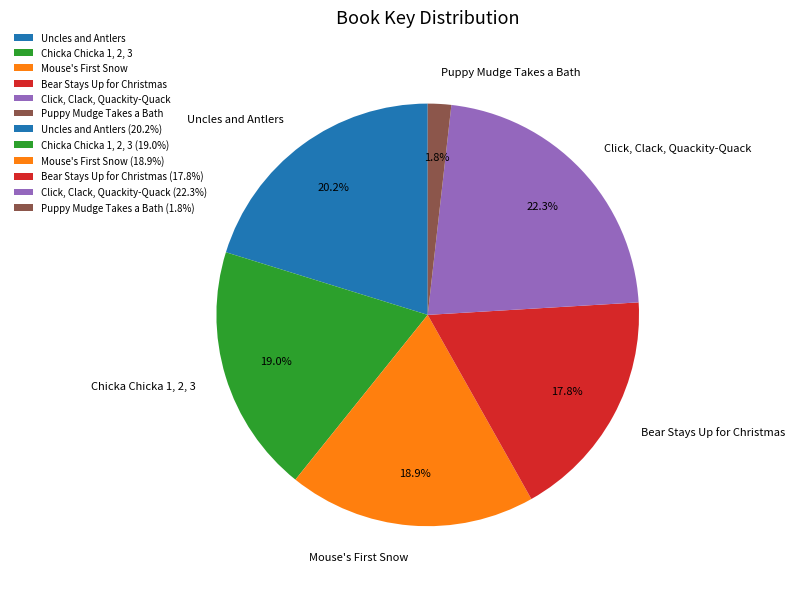

Does any single category account for the majority?

No